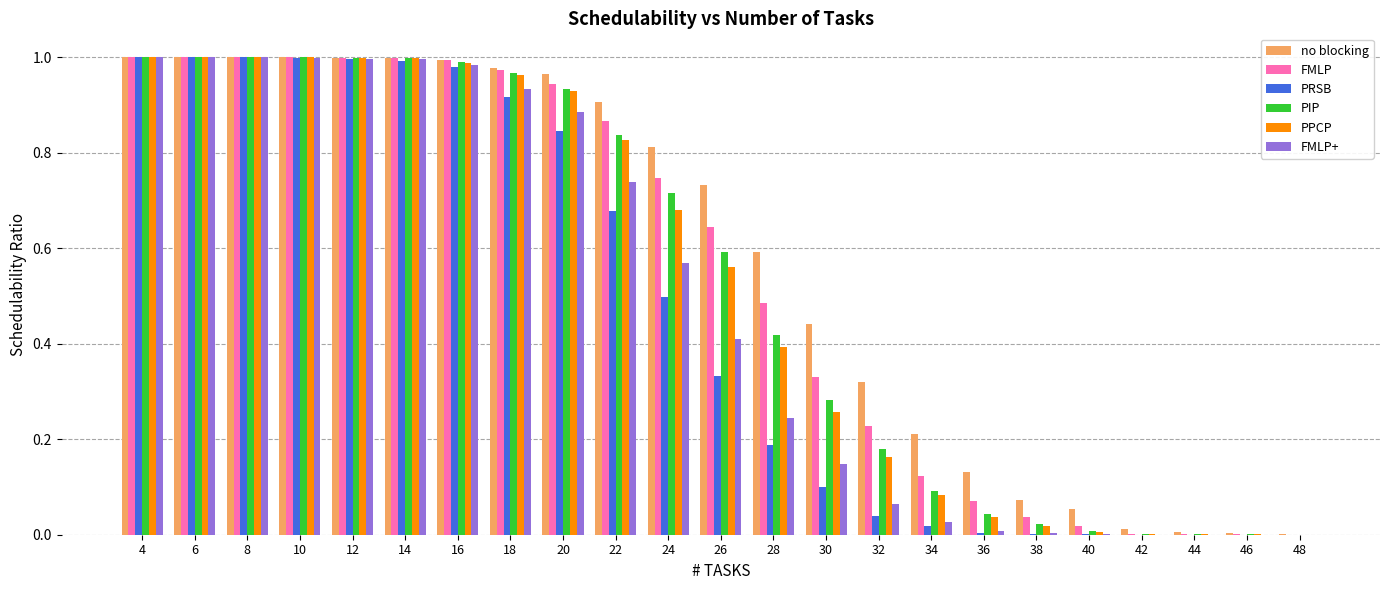

Is it true that FMLP+ equals 0.9 at 18?

True